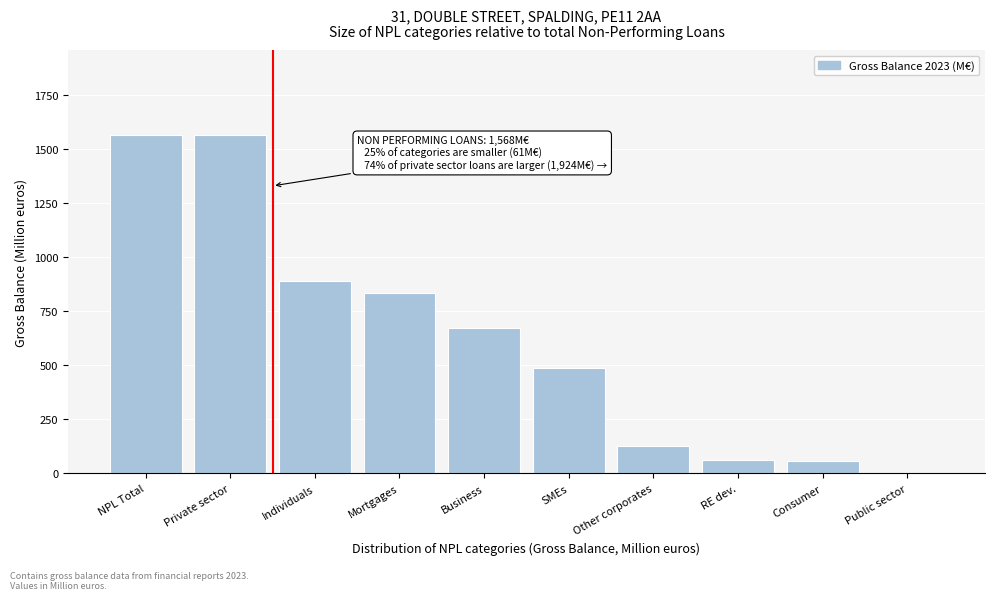

Read the value at Mortgages.

835.8